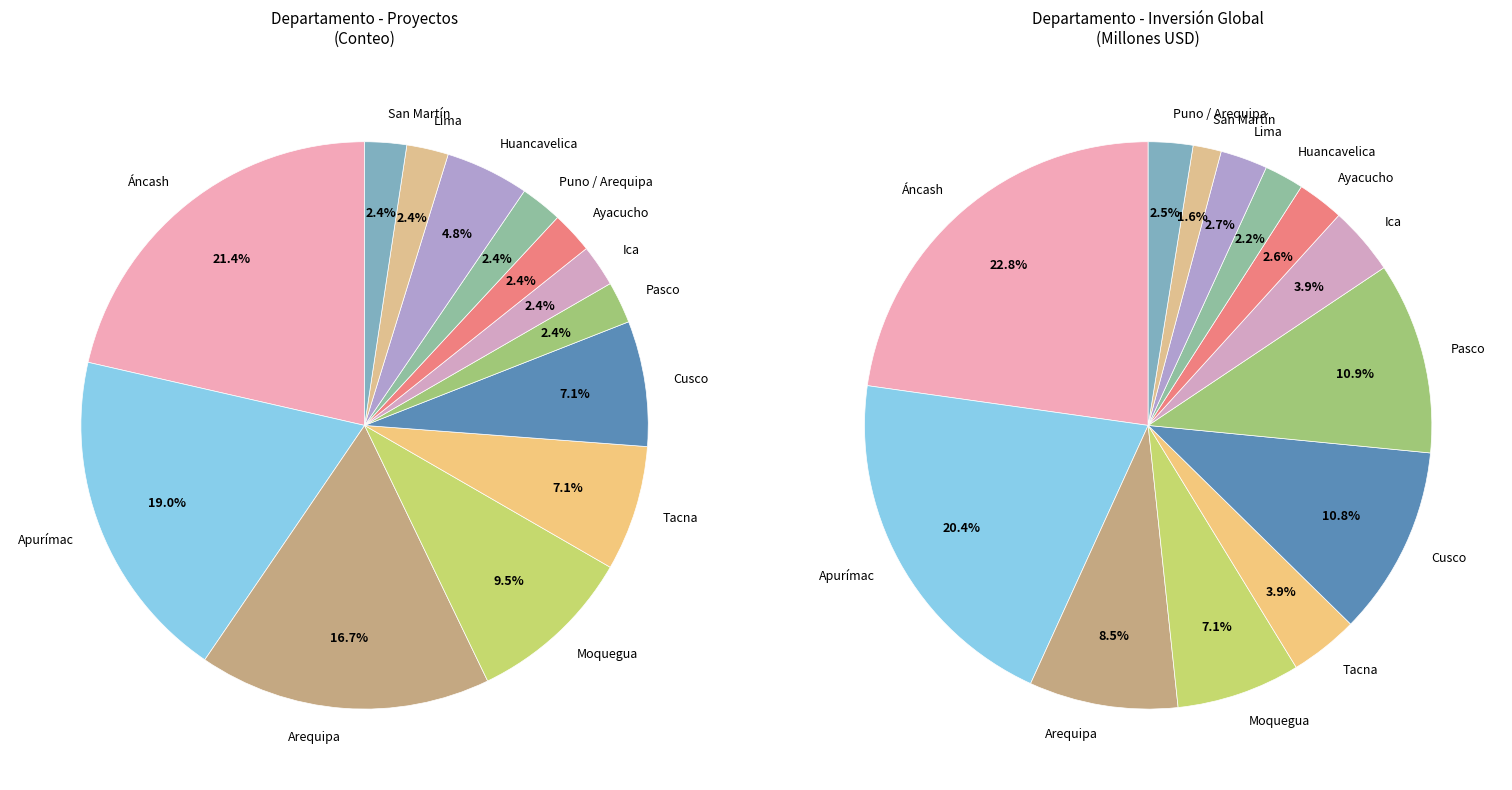

Is the sum of Cusco and Ayacucho greater than half?

No